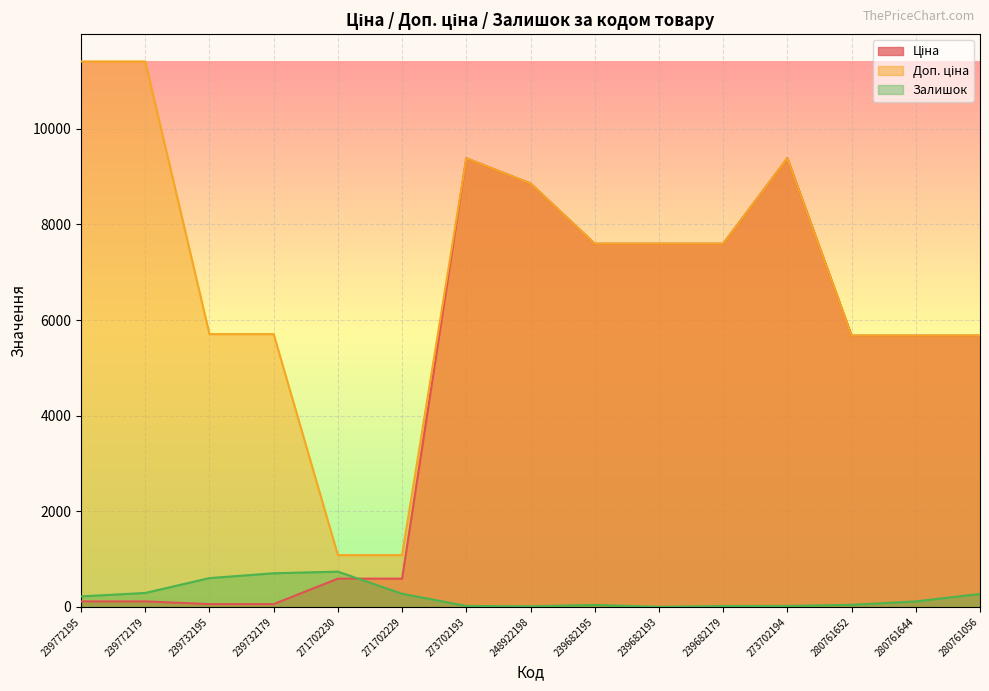

Where is the first local maximum for Ціна?

273702193